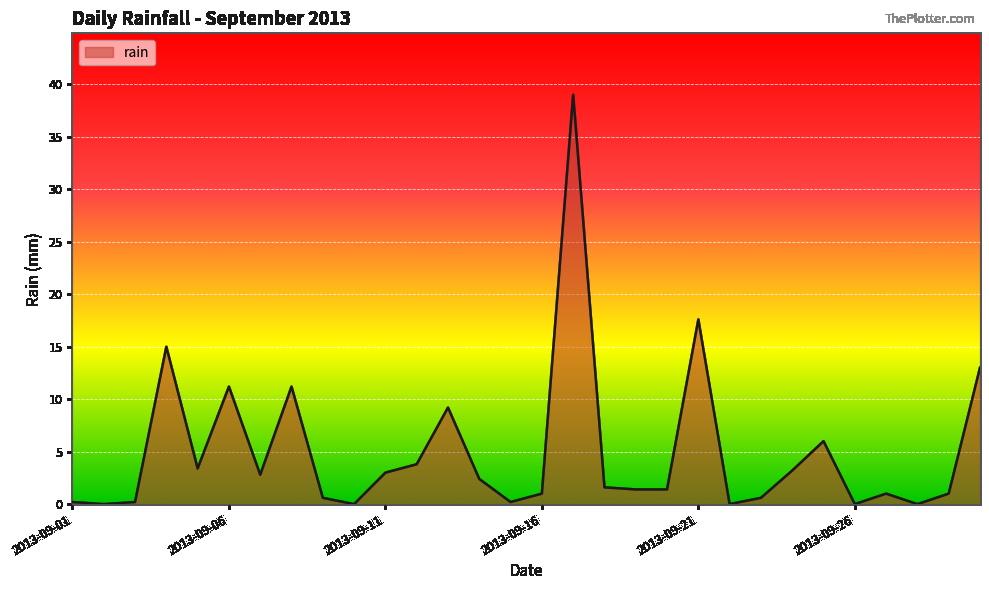

What is the greatest value displayed?

39.0